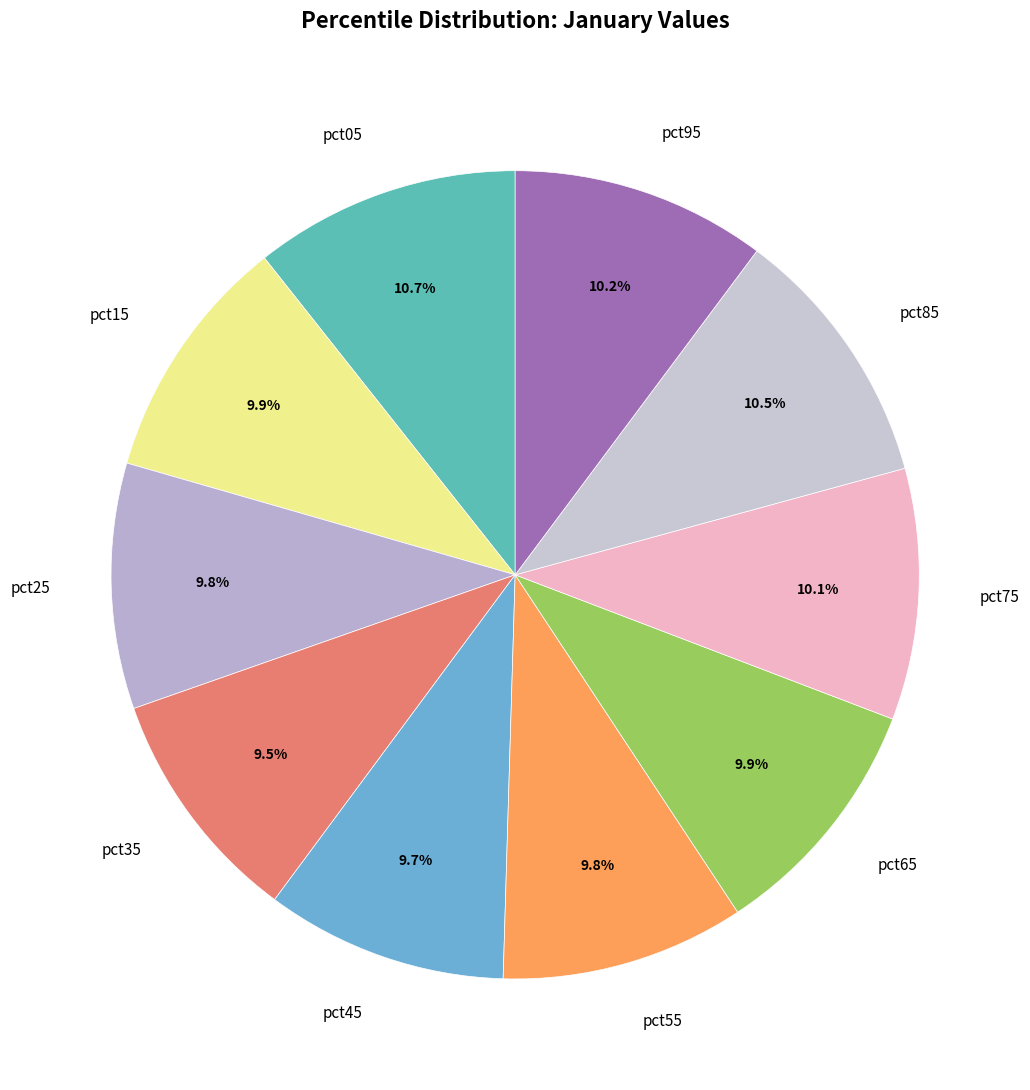

How many segments does this pie chart have?

10